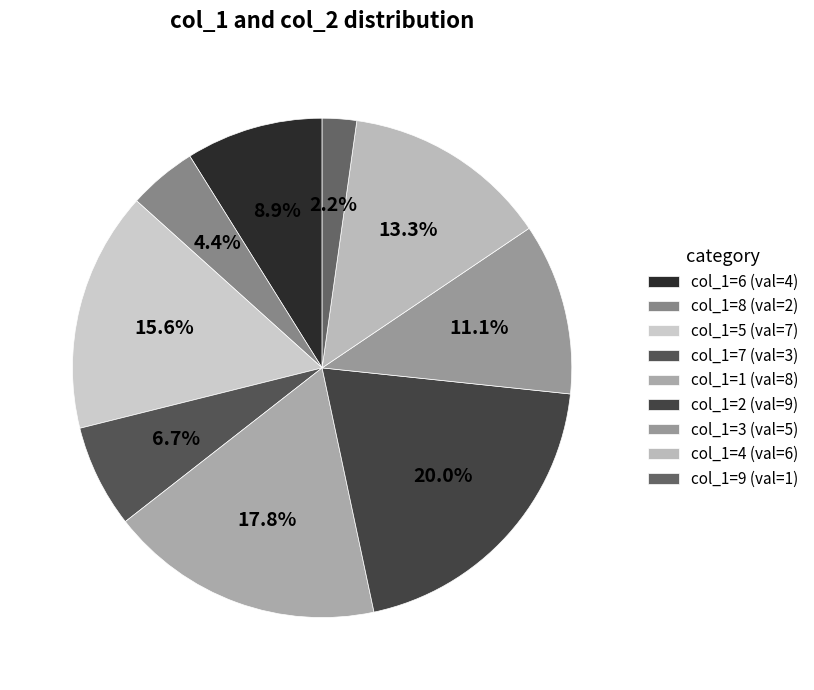

How many slices are in this pie chart?

9